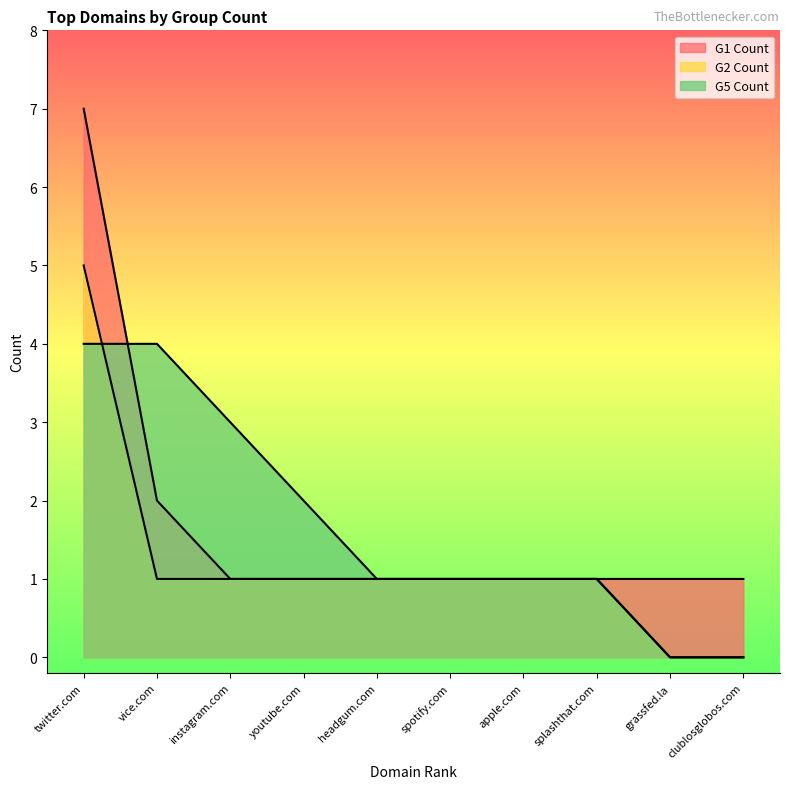

At which label does G5 Count first exceed 1?

twitter.com